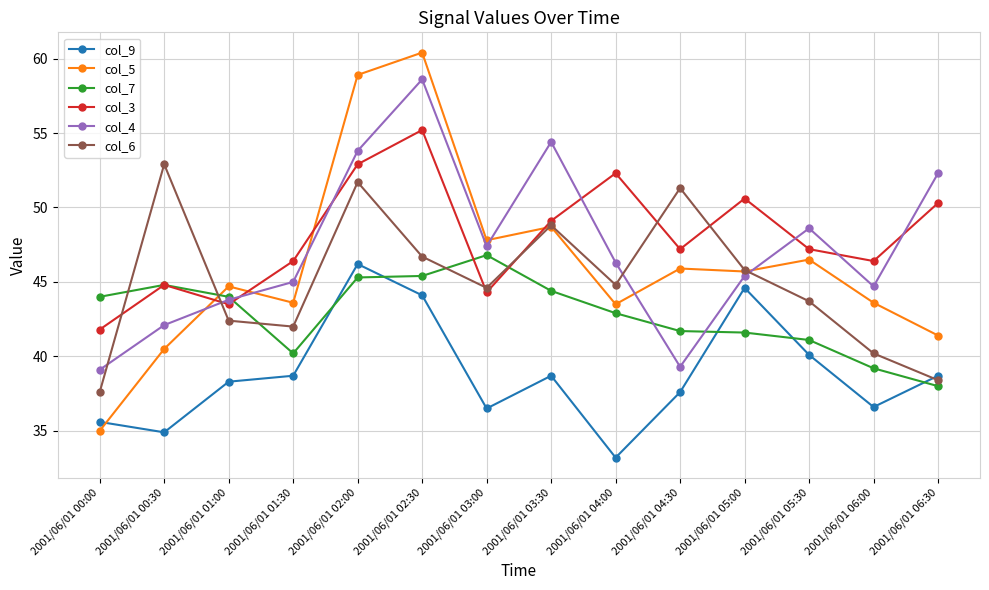

Is the value of col_7 at 2001/06/01 00:00 greater than the value of col_3 at 2001/06/01 06:30?

No